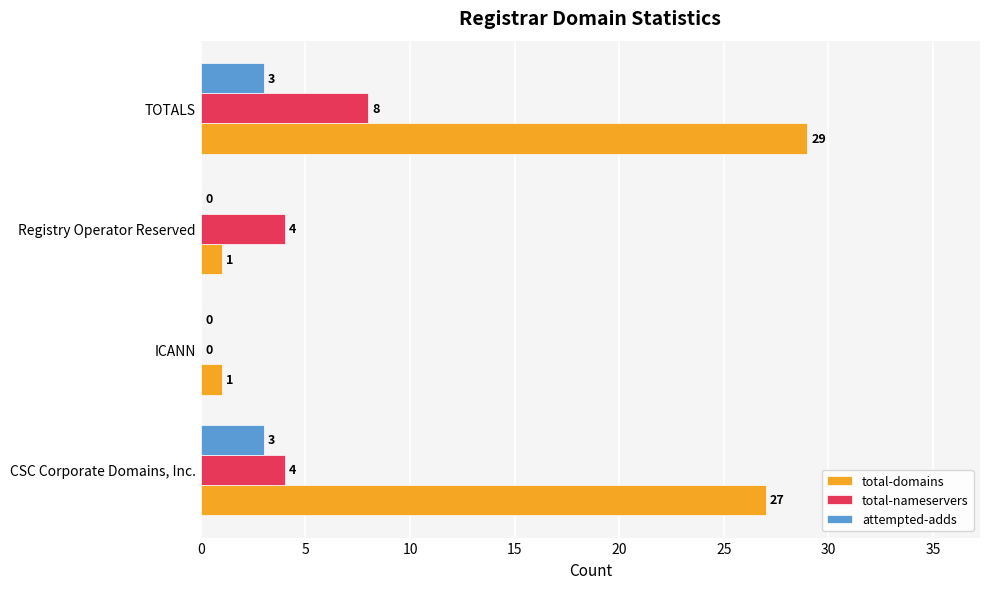

What is the sum of the attempted-adds values at TOTALS and Registry Operator Reserved?

3